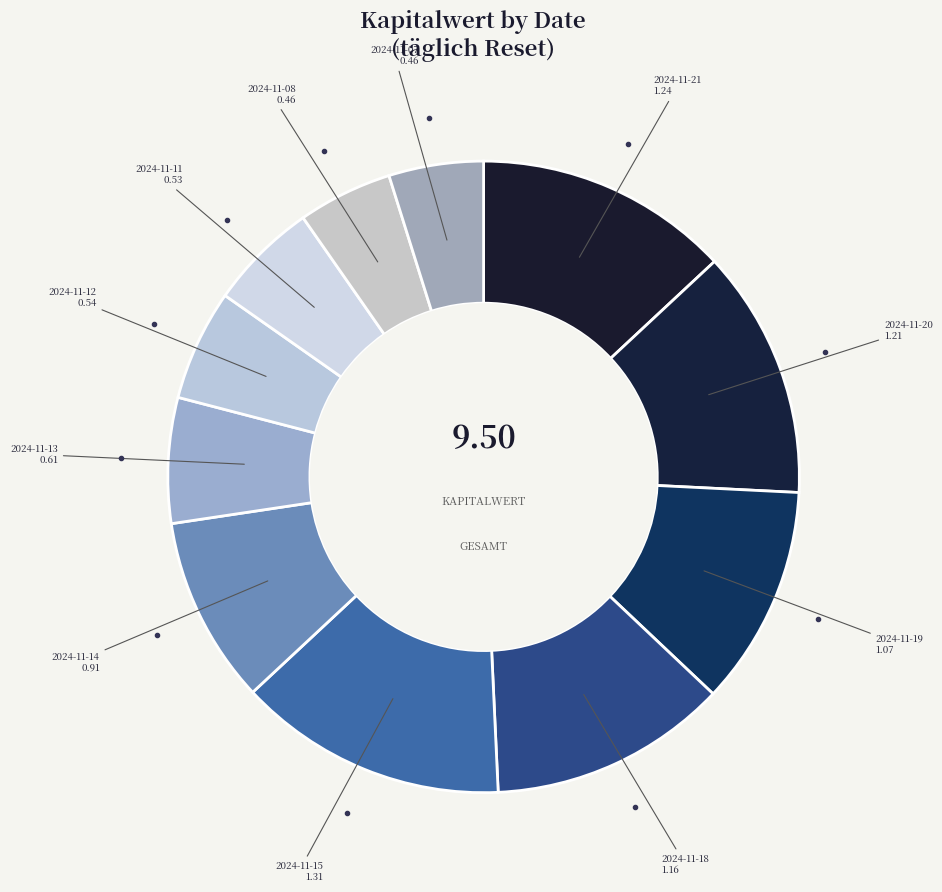

Which slice is the largest?

2024-11-15